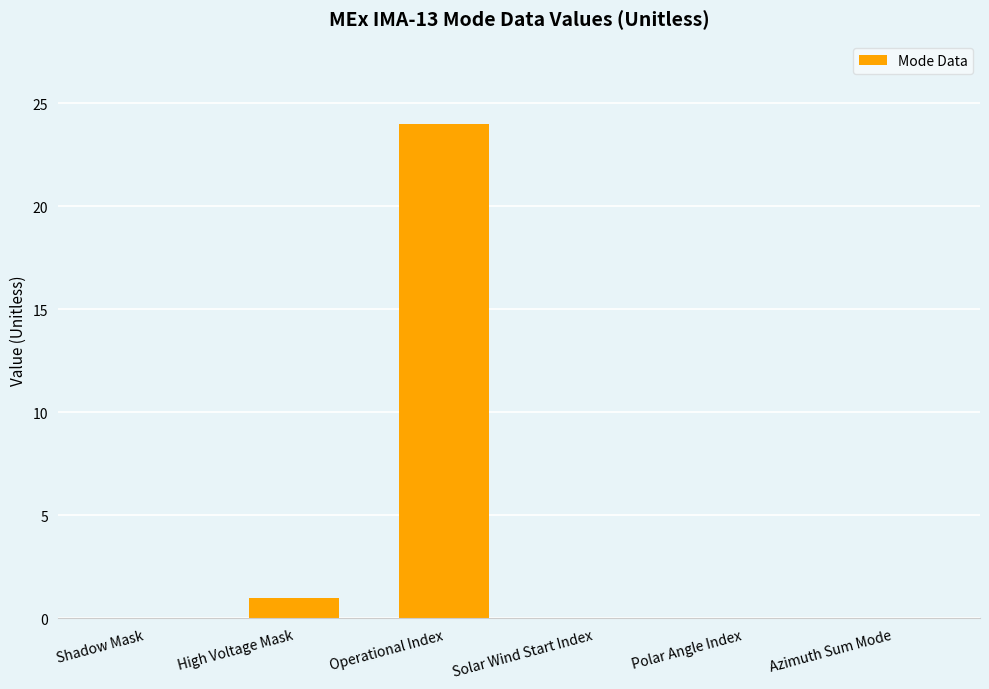

The value at Polar Angle Index is -7. True or false?

False